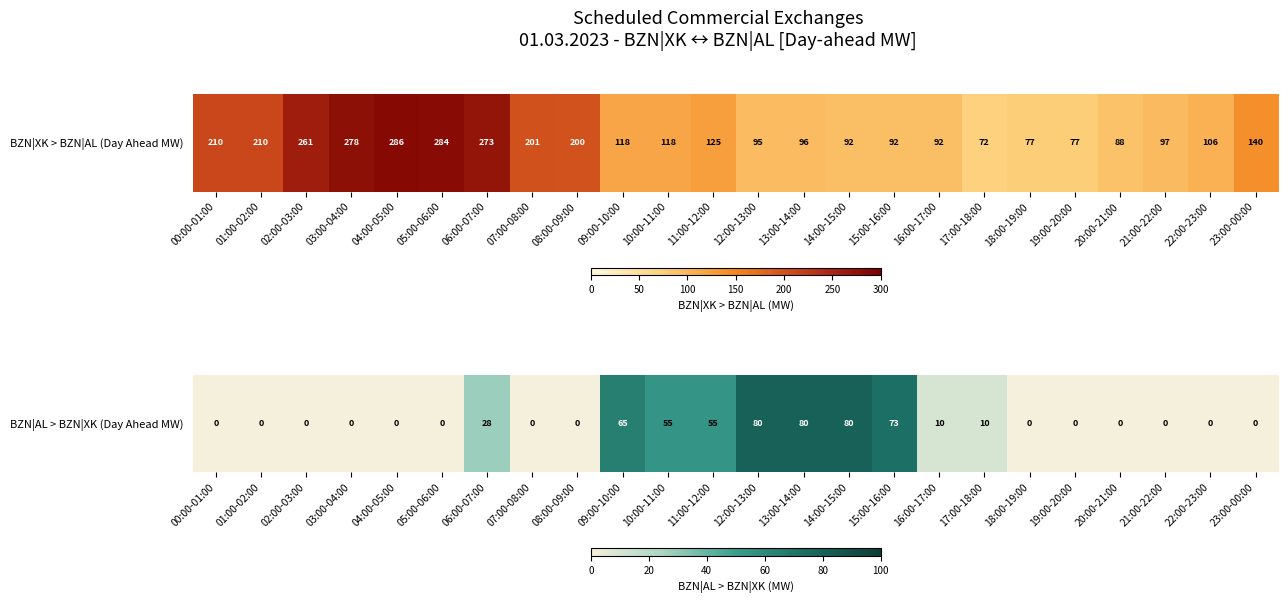

List the labels in order of value, smallest first.

00:00-01:00, 01:00-02:00, 02:00-03:00, 03:00-04:00, 04:00-05:00, 05:00-06:00, 07:00-08:00, 08:00-09:00, 18:00-19:00, 19:00-20:00, 20:00-21:00, 21:00-22:00, 22:00-23:00, 23:00-00:00, 16:00-17:00, 17:00-18:00, 06:00-07:00, 10:00-11:00, 11:00-12:00, 09:00-10:00, 15:00-16:00, 12:00-13:00, 13:00-14:00, 14:00-15:00